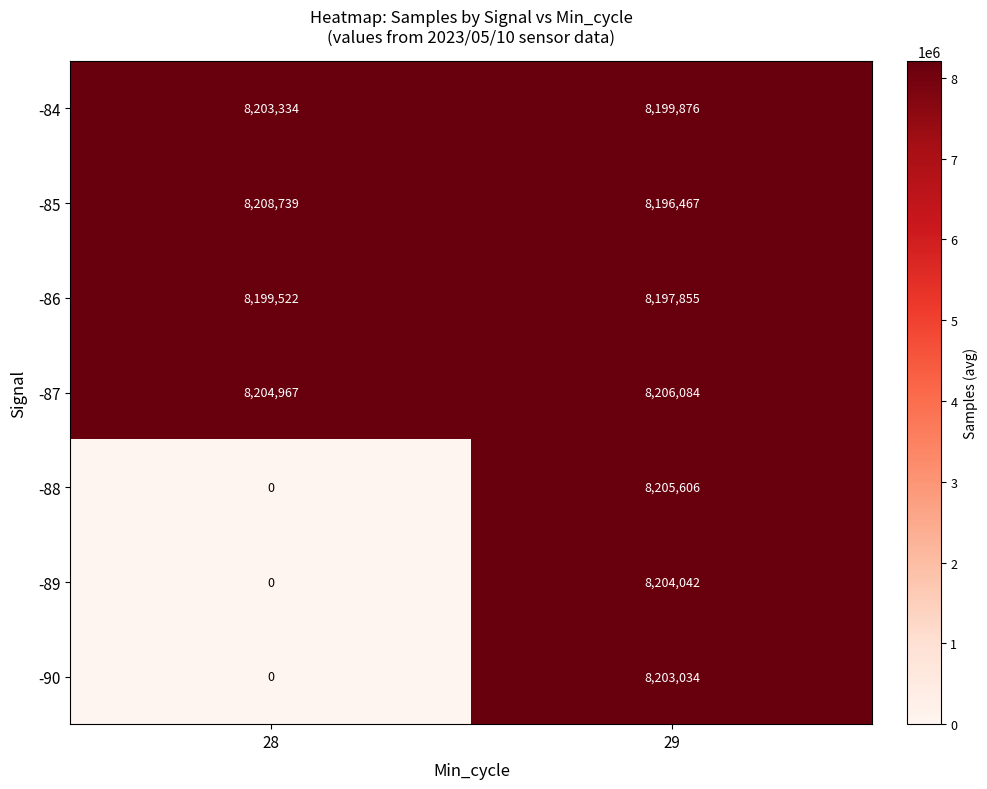

At which category is the sum across all series the highest?

29